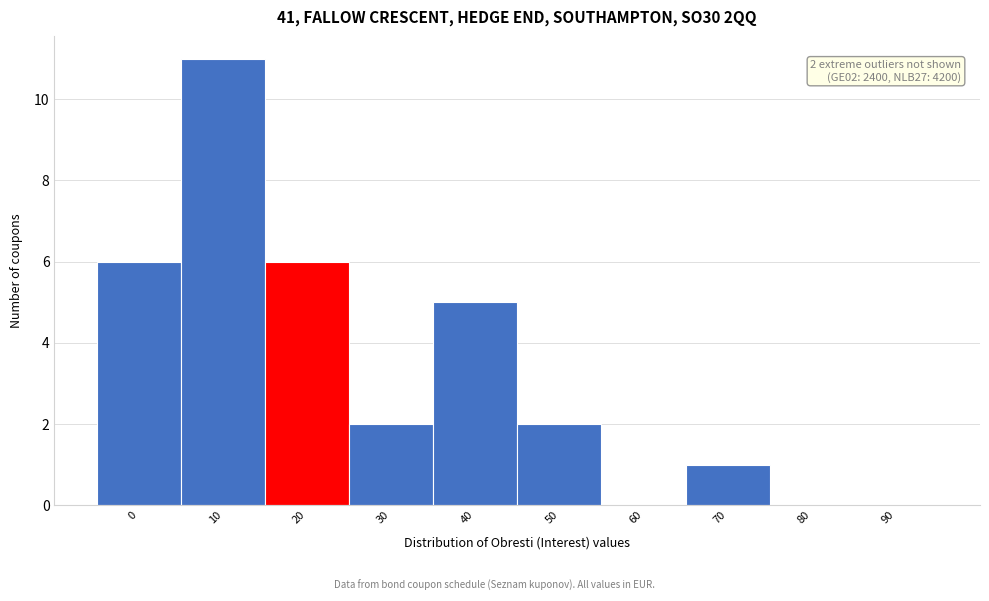

Reading left to right, extract all data points from this chart.

0=6	10=11	20=6	30=2	40=5	50=2	60=0	70=1	80=0	90=0